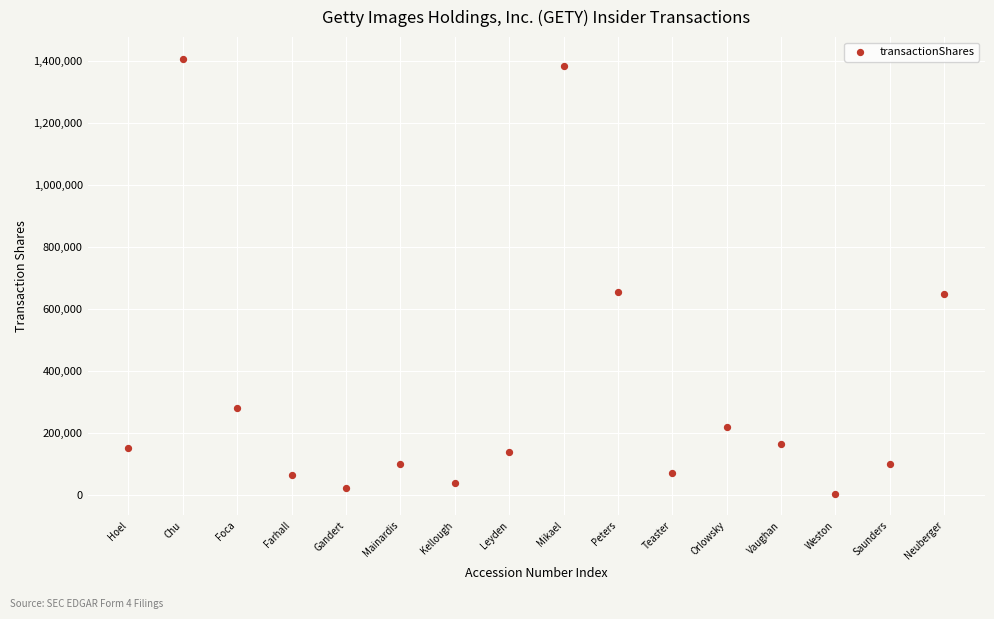

What is the range of Y values (max minus min)?

1403582